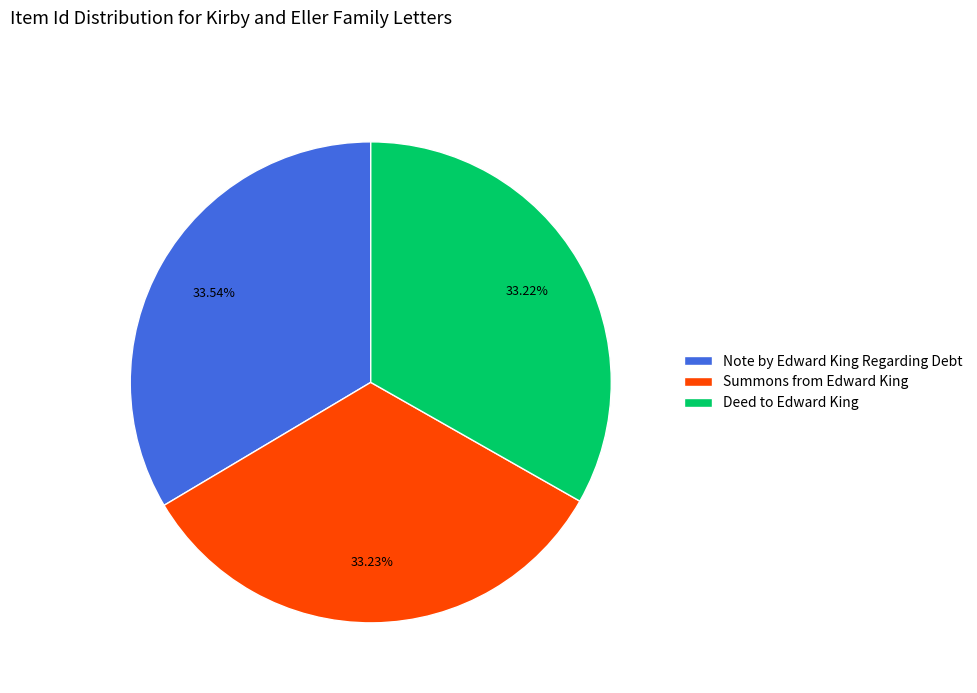

What percentage do Note by Edward King Regarding Debt and Summons from Edward King together represent?

66.8%